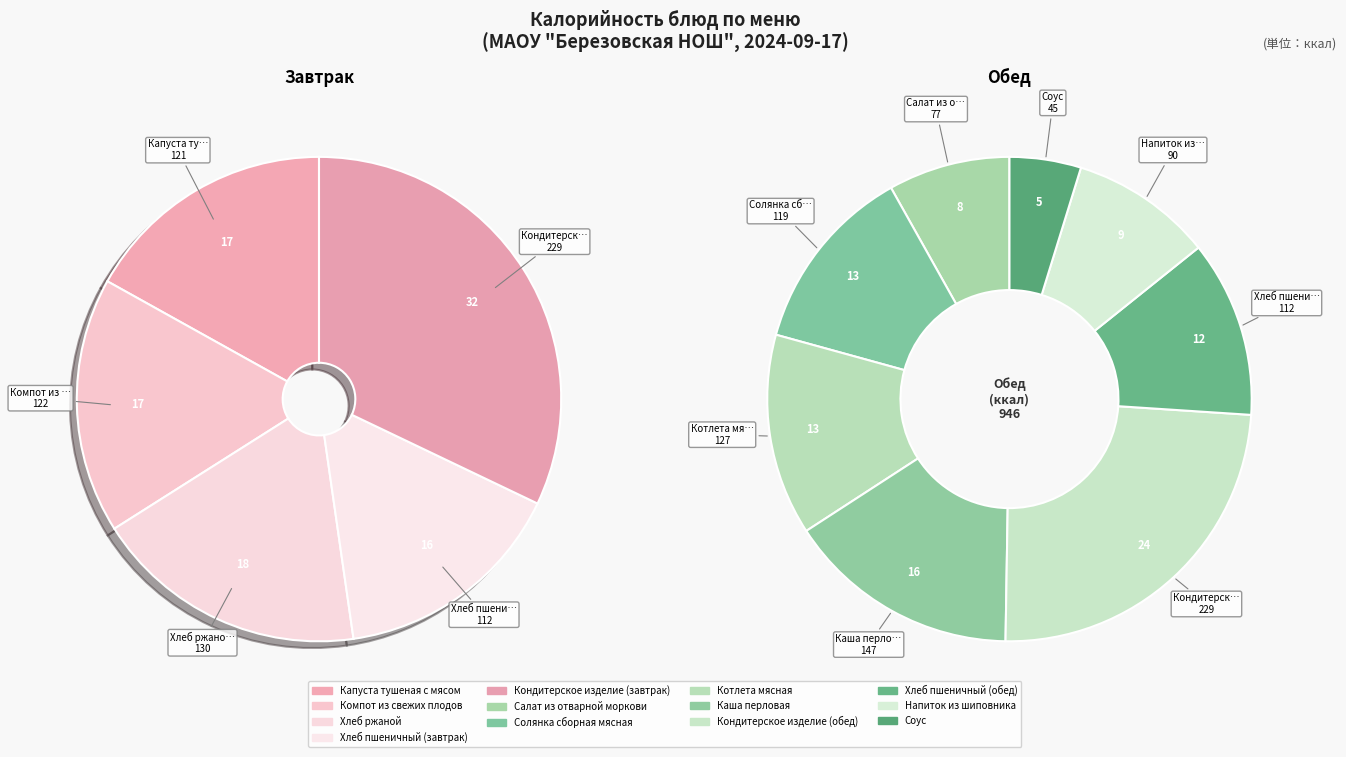

Rank the categories by value from lowest to highest.

Соус, Салат из отварной моркови, Напиток из шиповника, Хлеб пшеничный (завтрак), Хлеб пшеничный (обед), Солянка сборная мясная, Капуста тушеная с мясом, Компот из свежих плодов, Котлета мясная, Хлеб ржаной, Каша перловая, Кондитерское изделие (завтрак), Кондитерское изделие (обед)